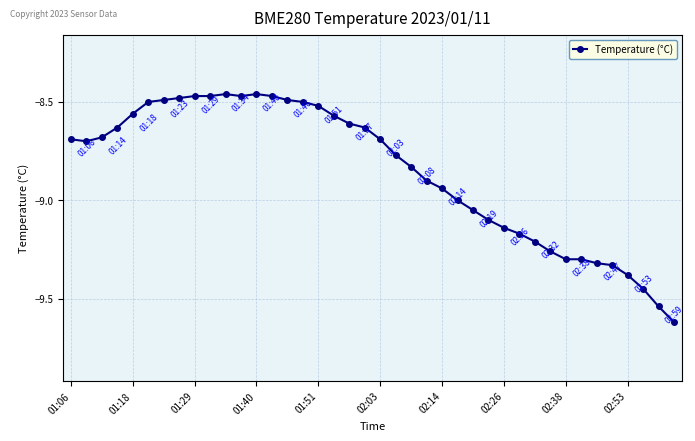

What is the difference between the maximum and minimum values?

1.2